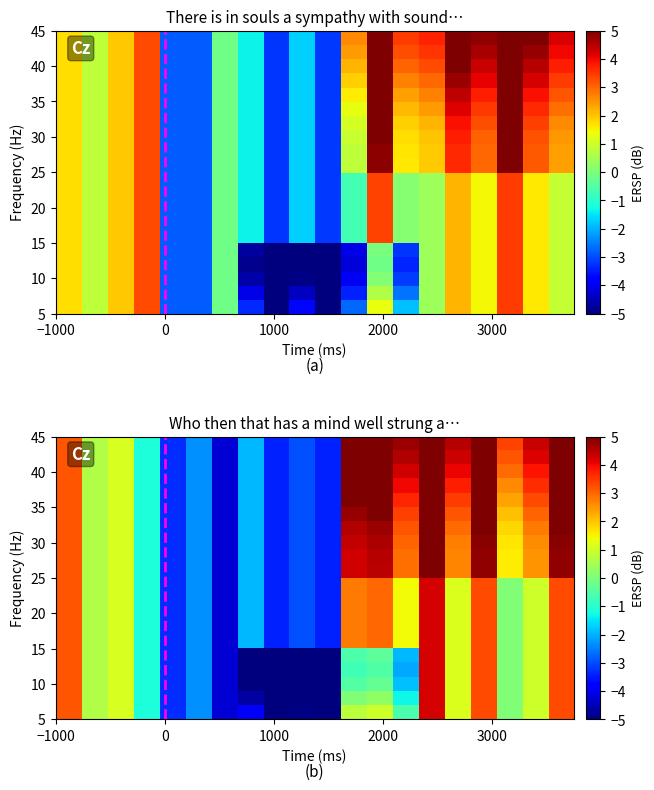

What is the maximum value shown in the chart?

7.6